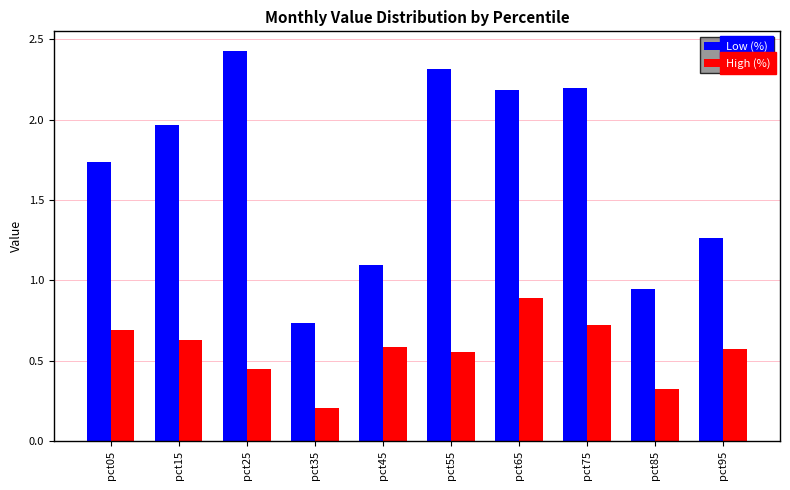

How many groups of bars are there?

10